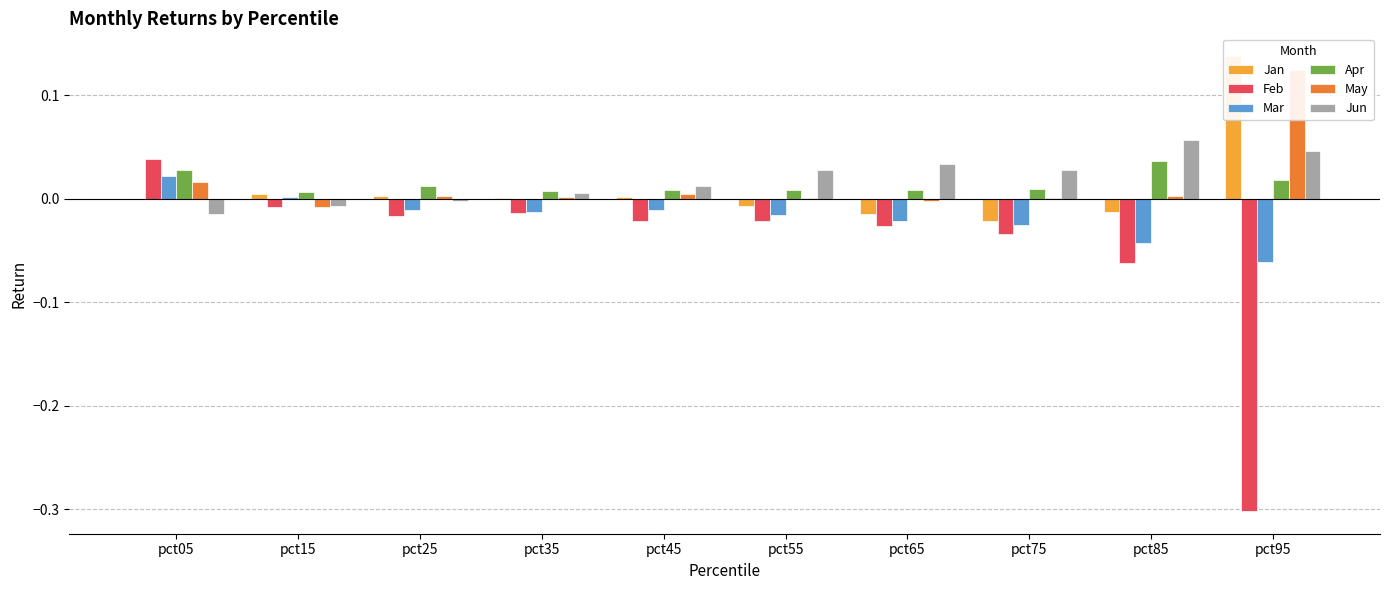

Rank the series by their maximum value, from highest to lowest.

Jan, May, Jun, Feb, Apr, Mar